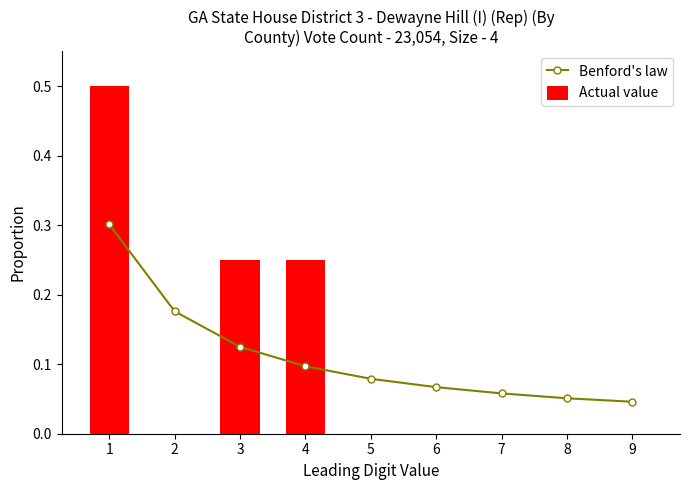

How many groups of bars are there?

9